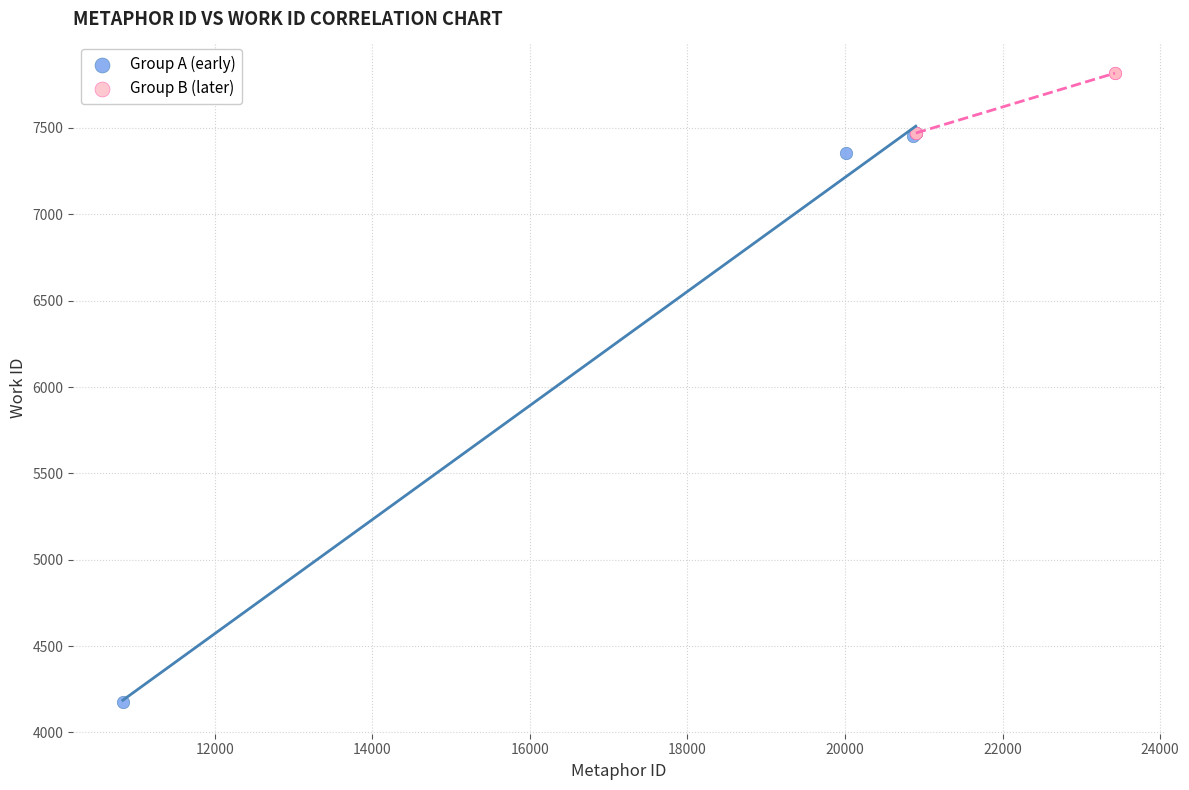

Which series reaches the minimum Y coordinate?

Group A (early)